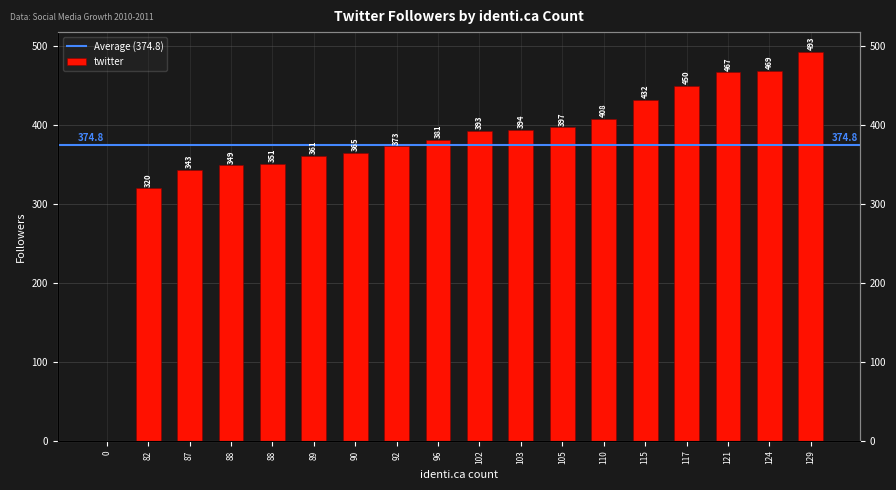

What is the difference between the second highest and second lowest values?

149